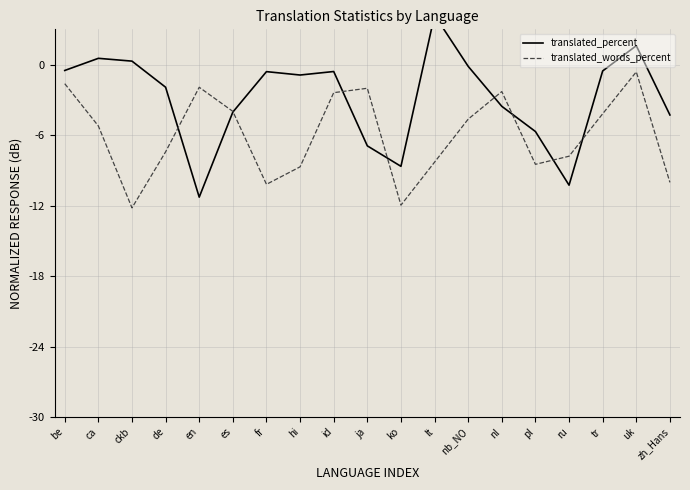

Is it true that translated_percent equals -8.7 at ko?

True